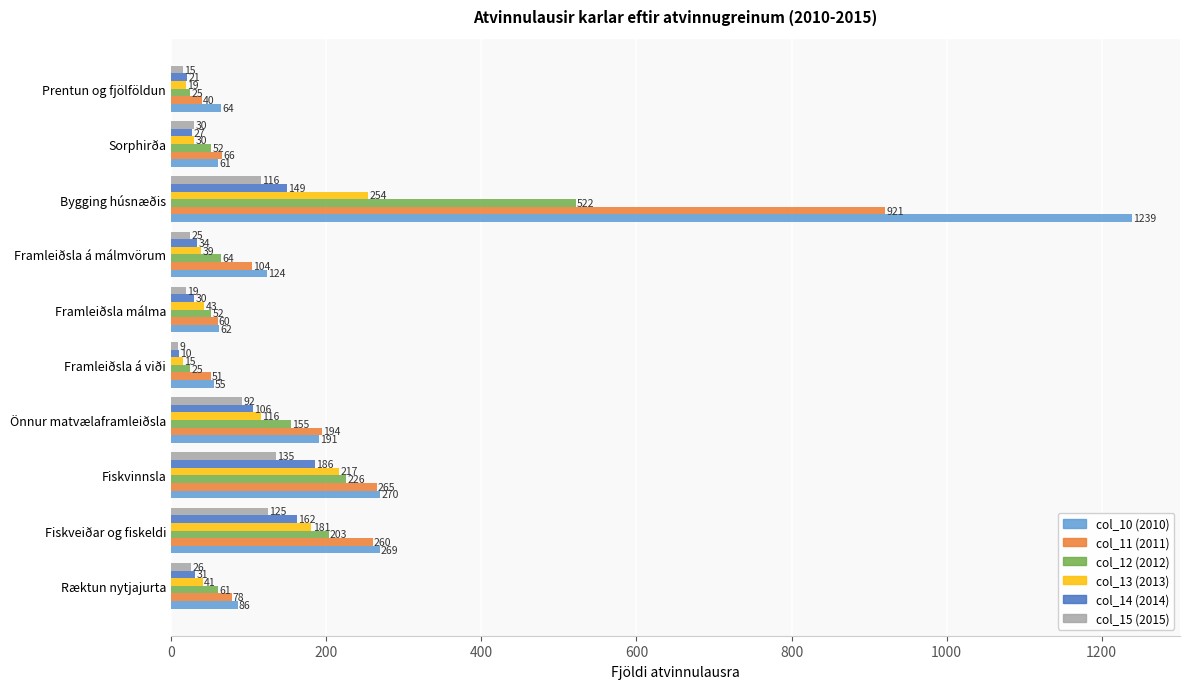

Which series has the largest range (max minus min)?

col_10 (2010)